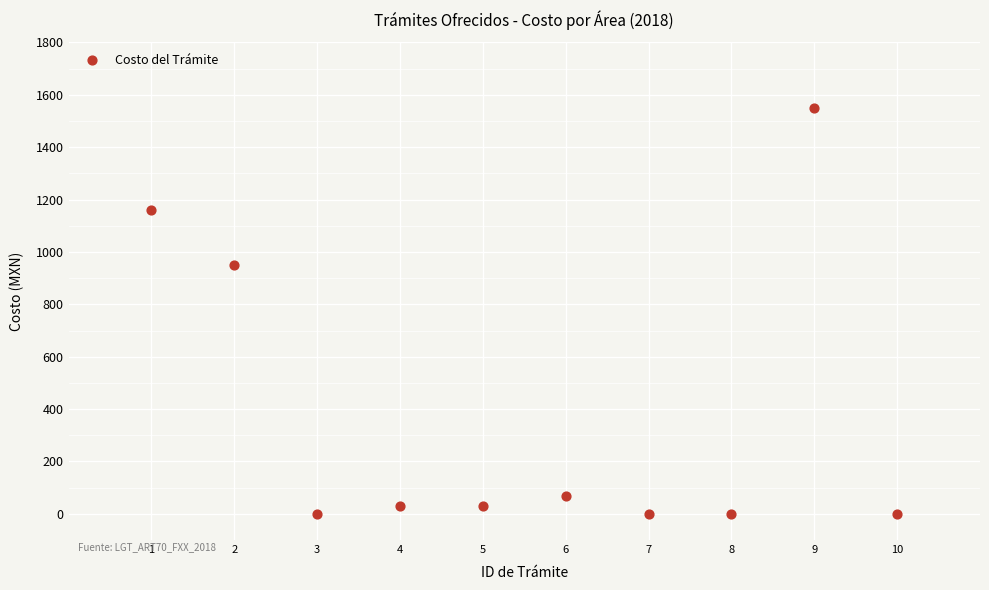

What is the range of X values (max minus min)?

9